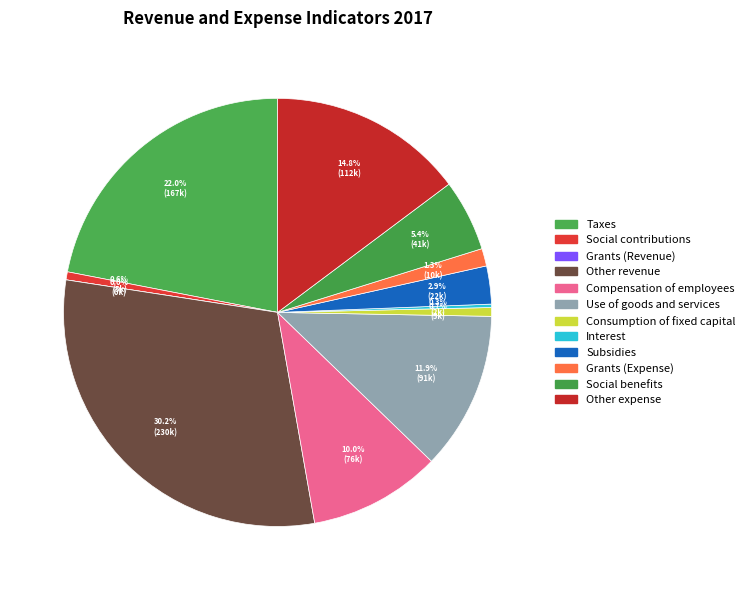

How many slices are in this pie chart?

12